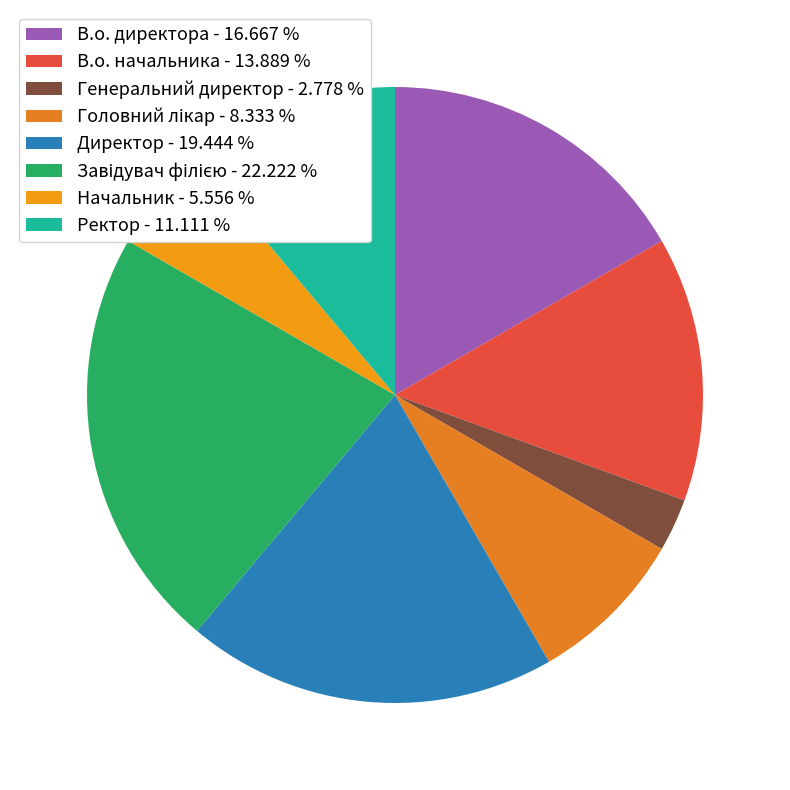

How many slices are in this pie chart?

8